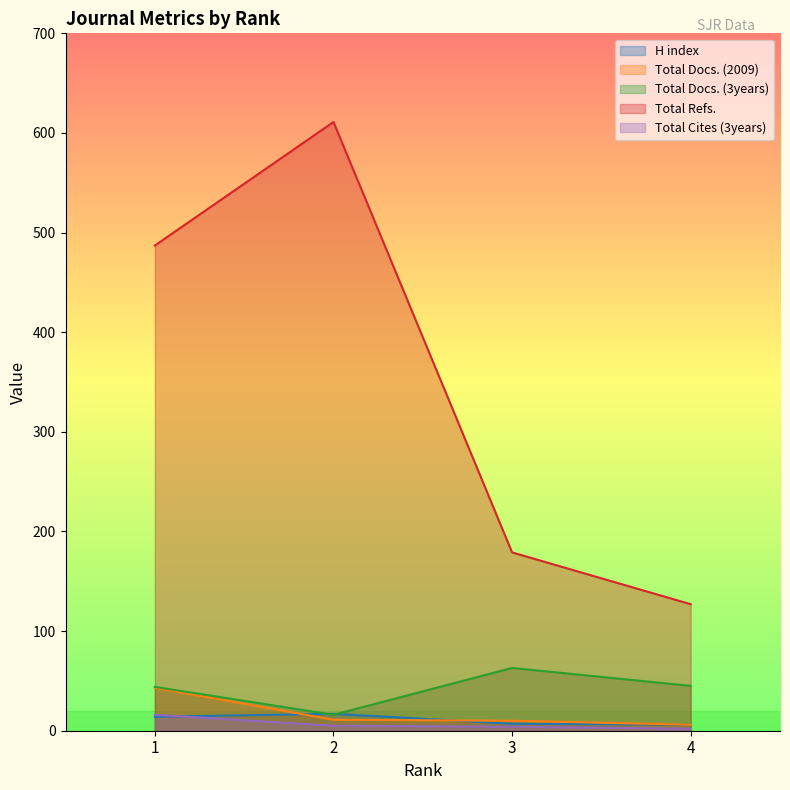

At which category is the sum across all series the highest?

2